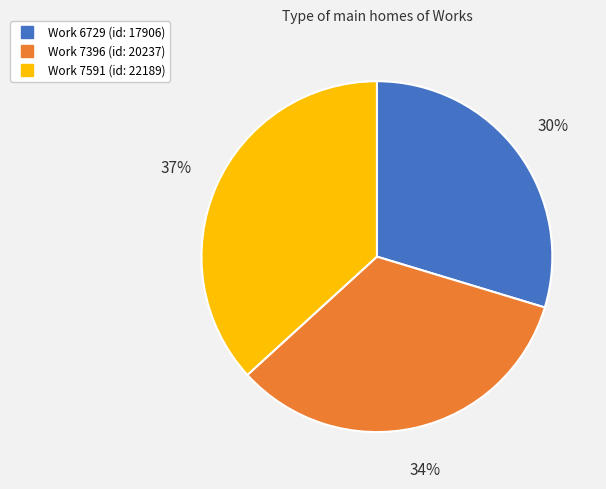

Does any single category account for the majority?

No